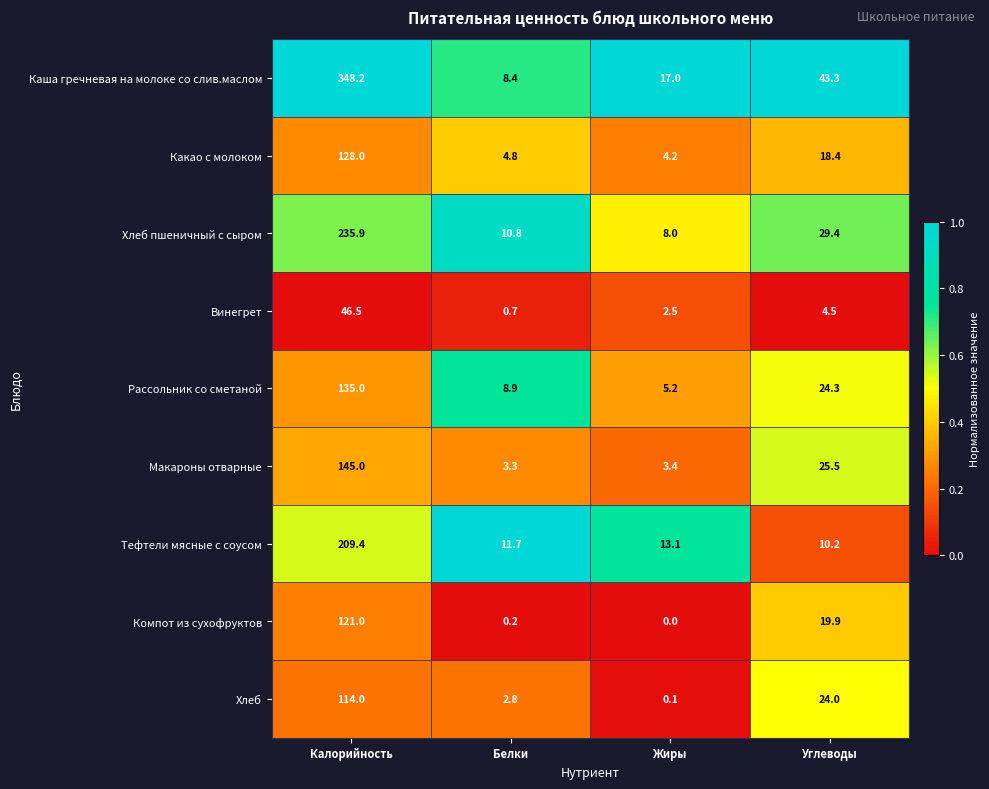

Which label corresponds to the largest value in the chart?

Калорийность